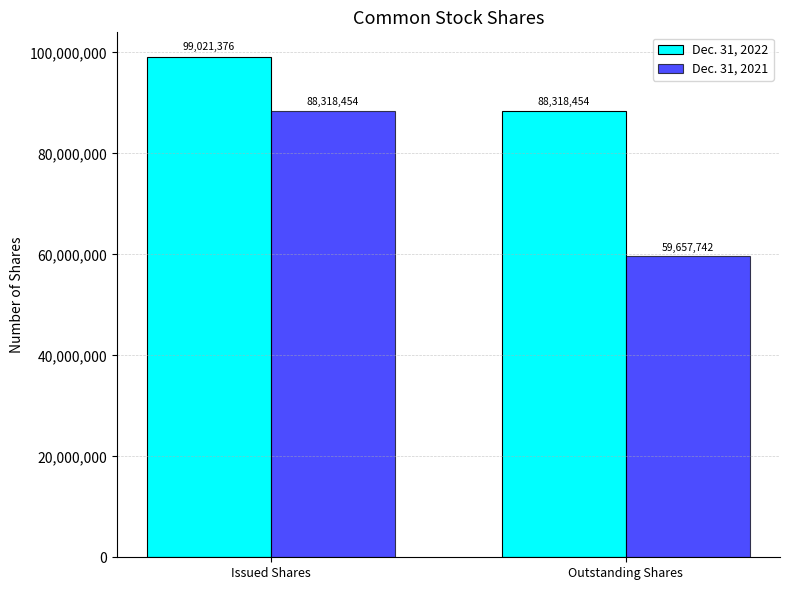

What are all the series names shown in the legend?

Dec. 31, 2022, Dec. 31, 2021